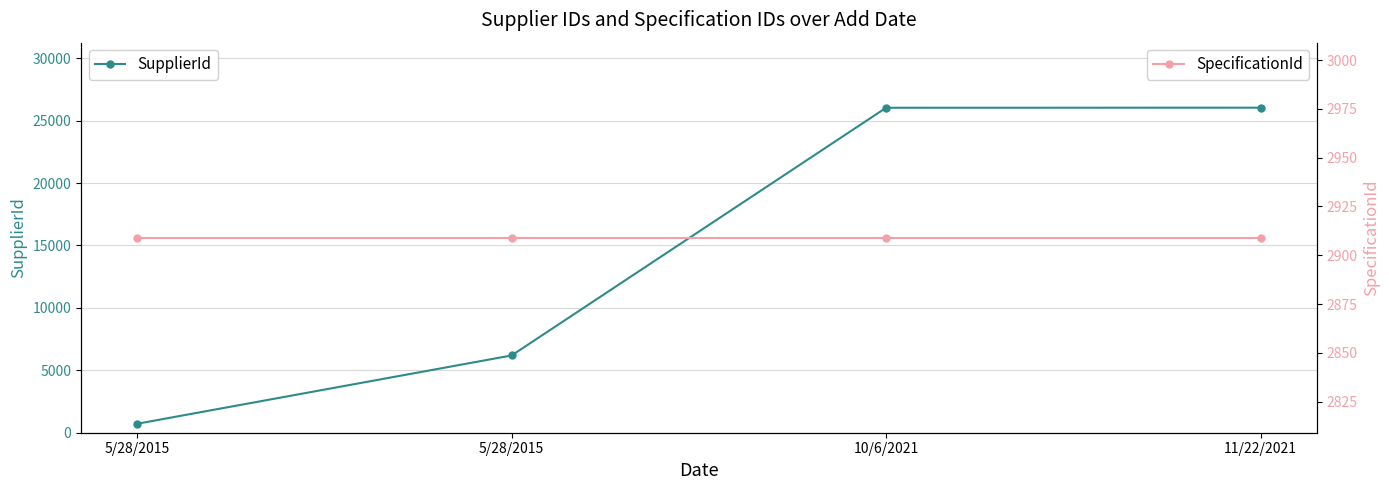

How many data points does each series have?

4